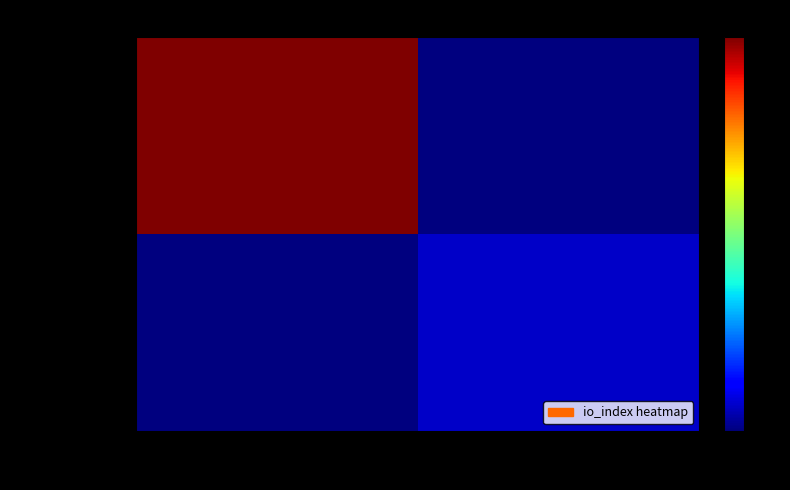

Which has a higher value, 1 or -1?

-1